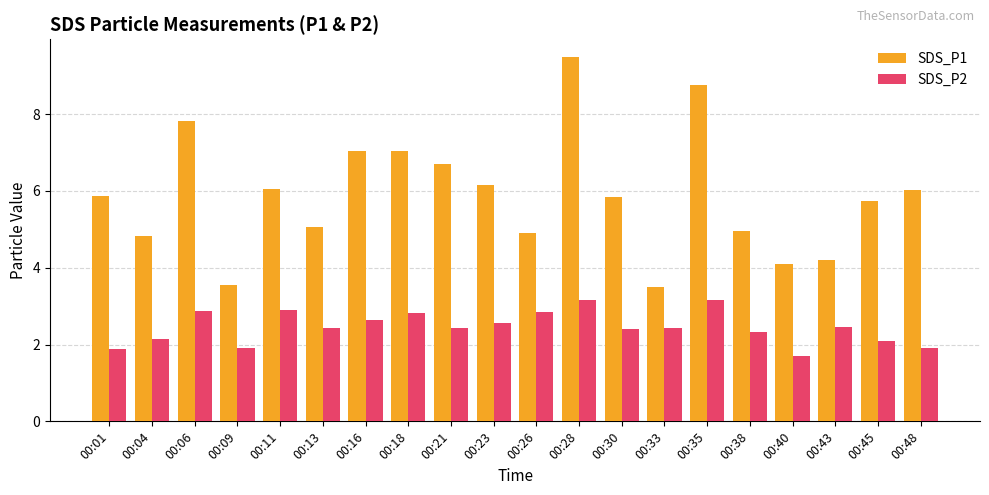

The value of SDS_P1 at 00:26 is 6.8. True or false?

False